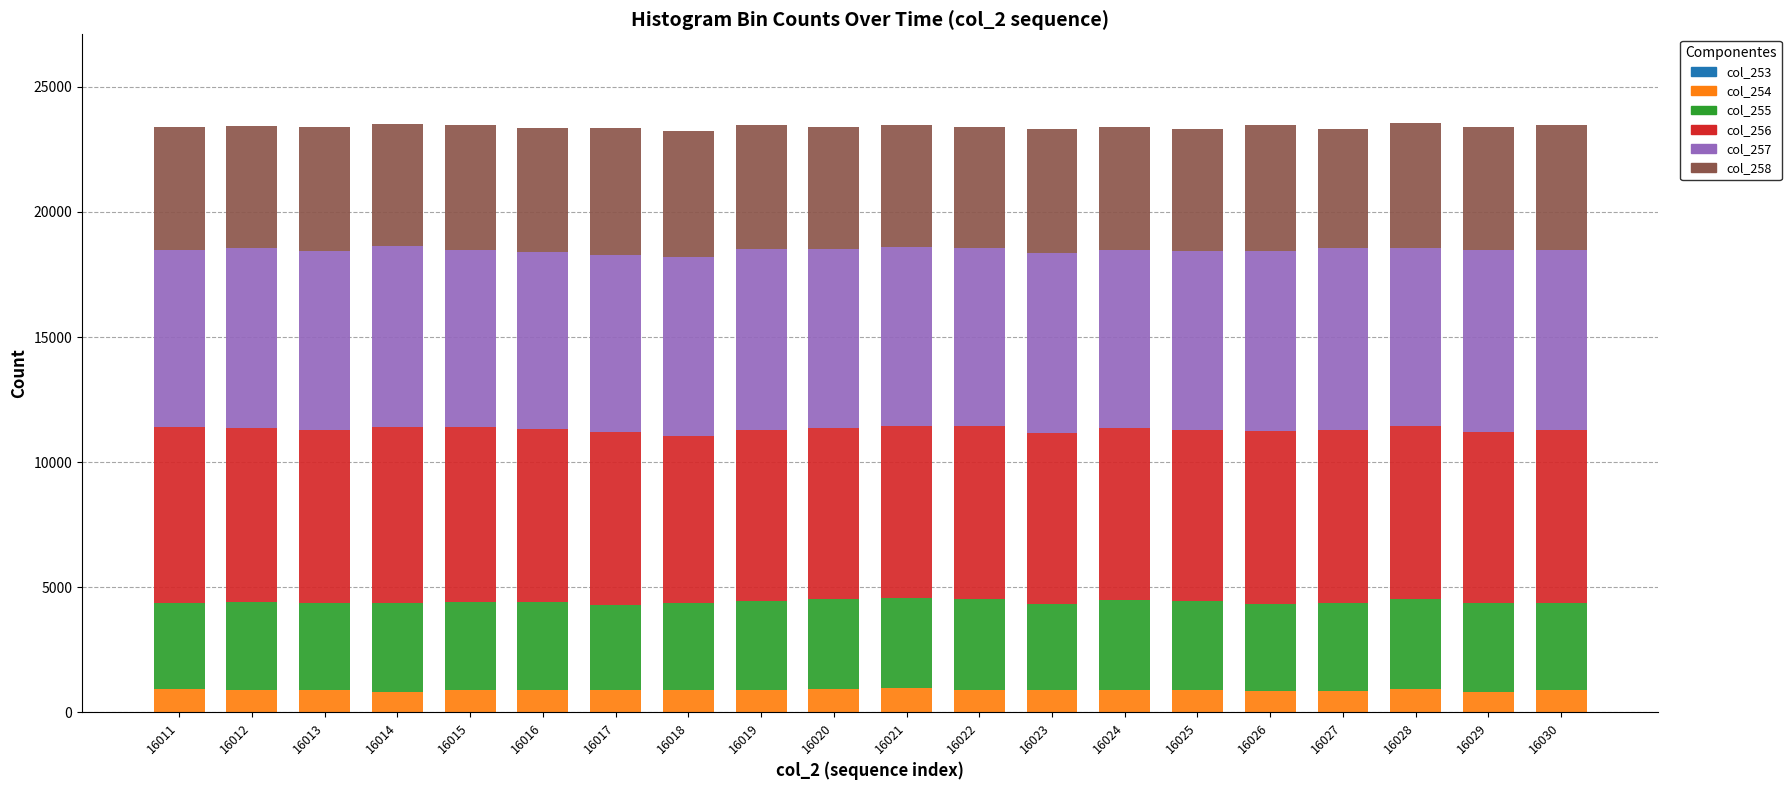

What is the total value across all series at 16024?

23378